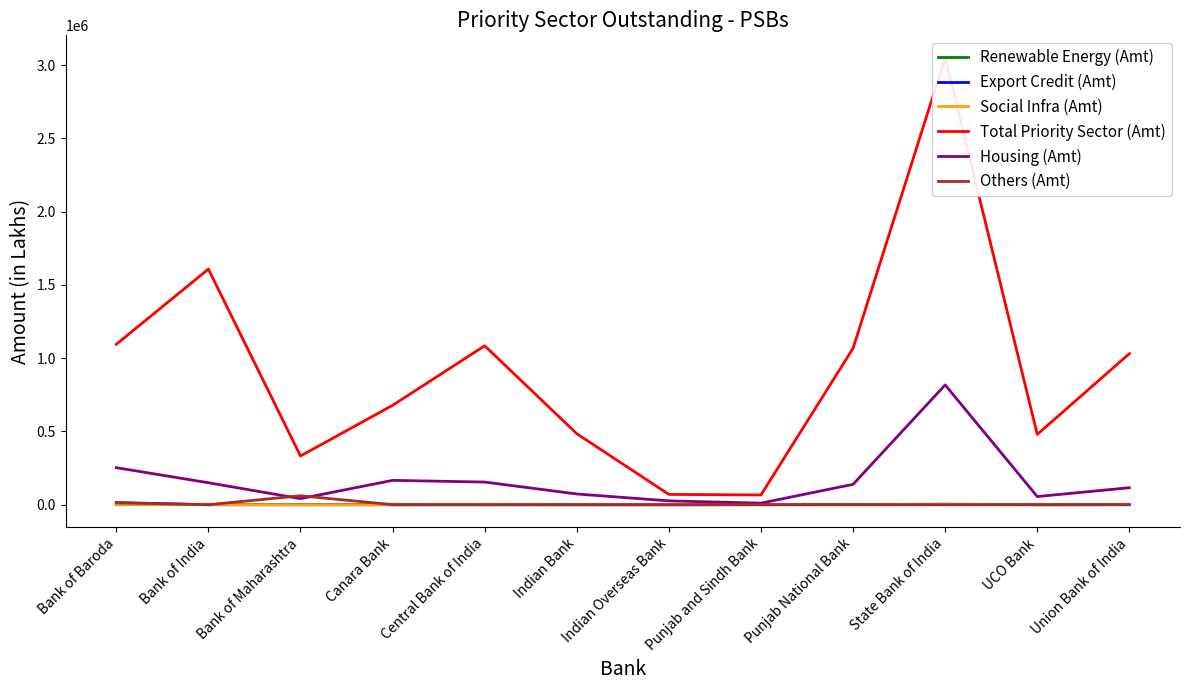

How many values in the Others (Amt) series are below 46?

6